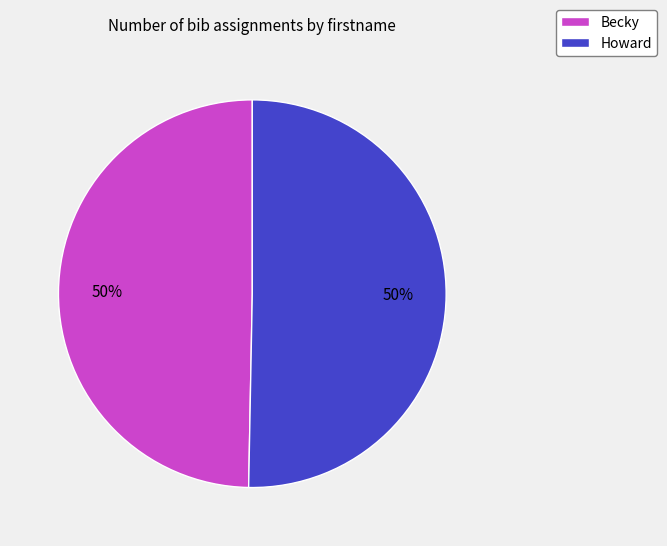

Do Howard and Becky together represent more than half of the pie?

Yes